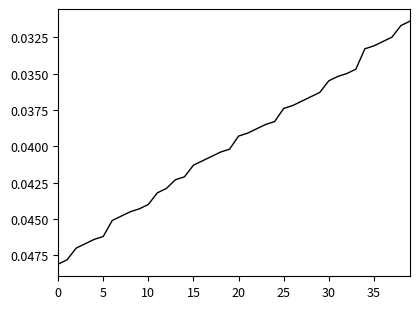

Where is the data nearest to the value 0?

39